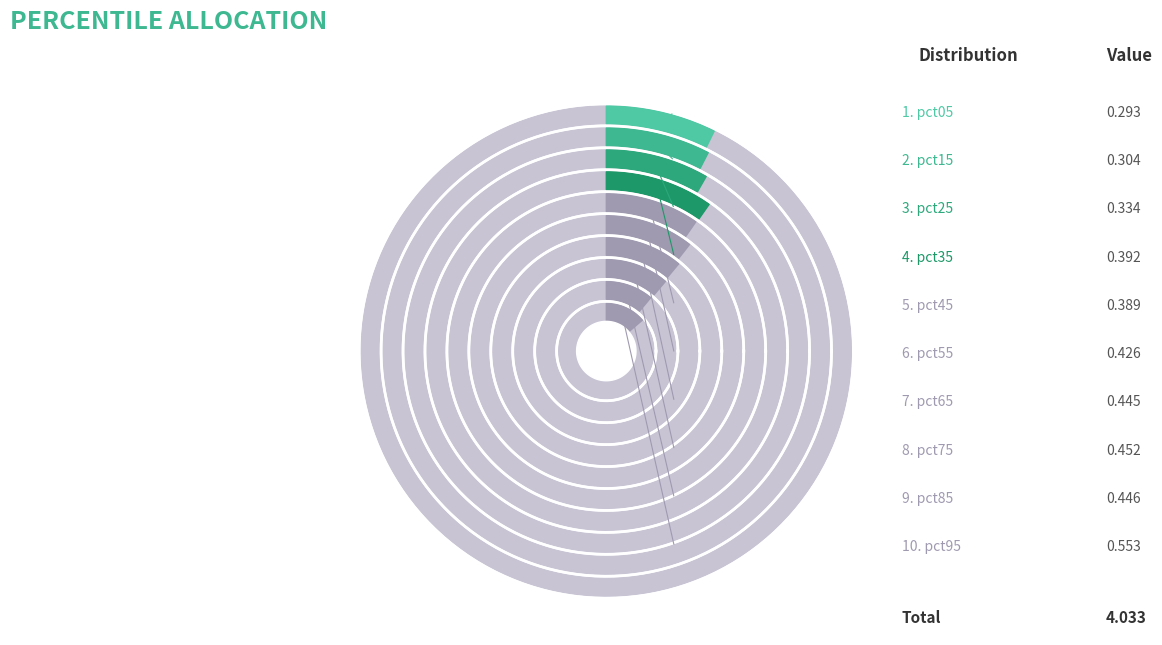

Does any single category account for the majority?

No